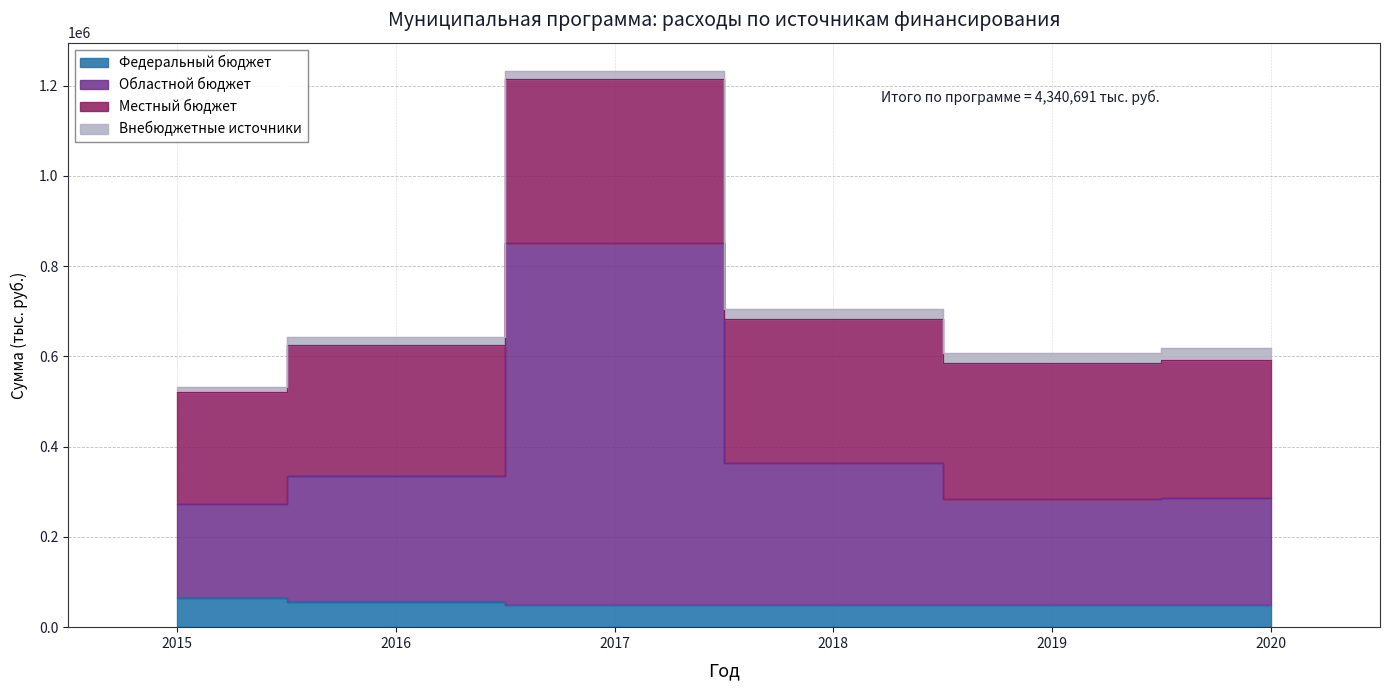

True or false: Федеральный бюджет has a value of 48985.1 at 2018.

True